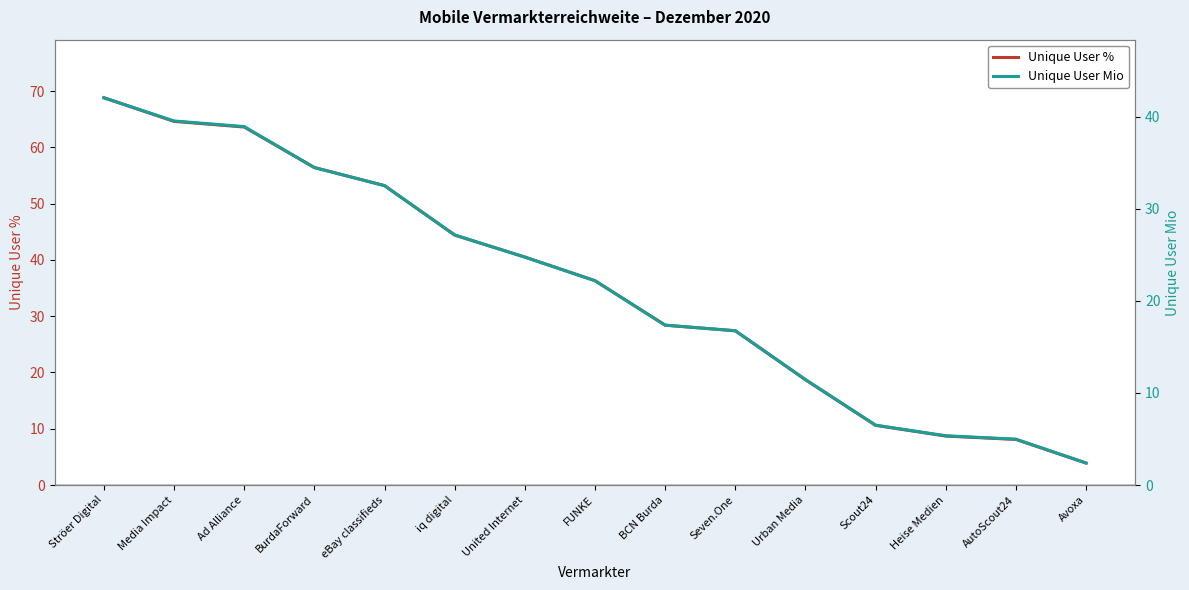

Where does the Unique User % series first go above 36?

Ströer Digital